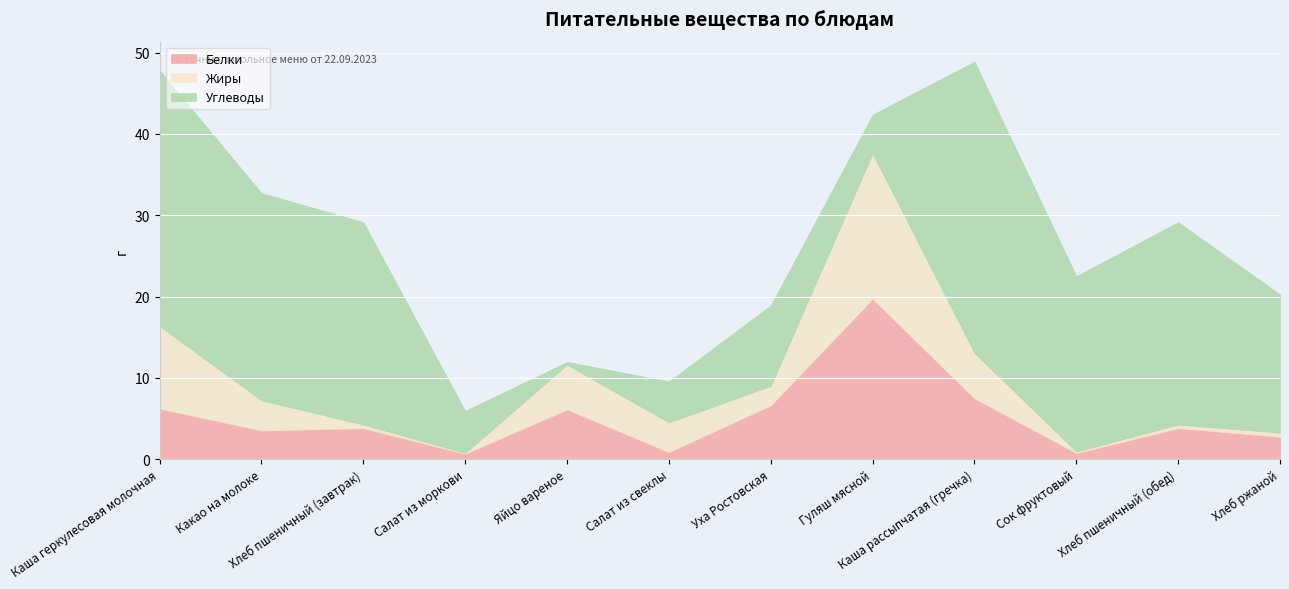

What is the spread (max minus min) of values at Каша геркулесовая молочная?

25.2